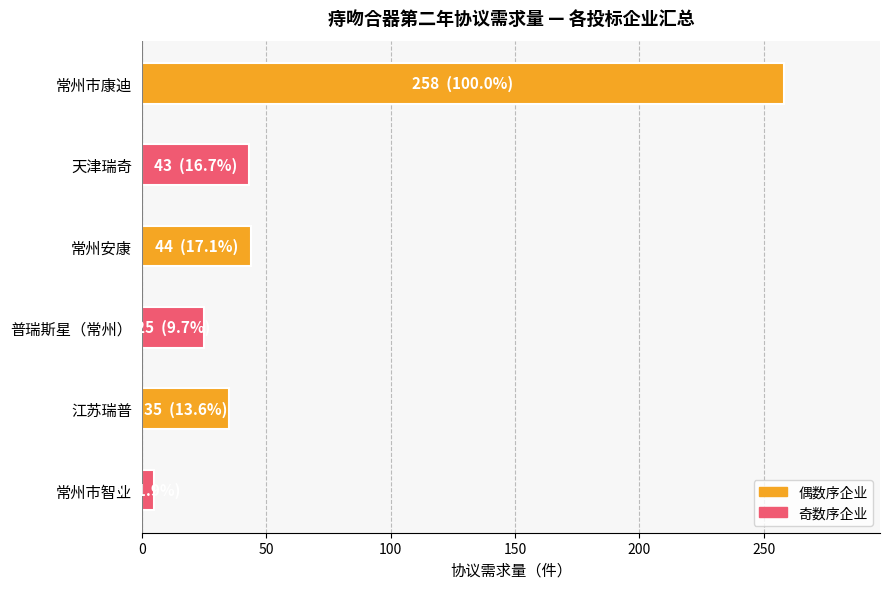

What is the sum of all values?

410